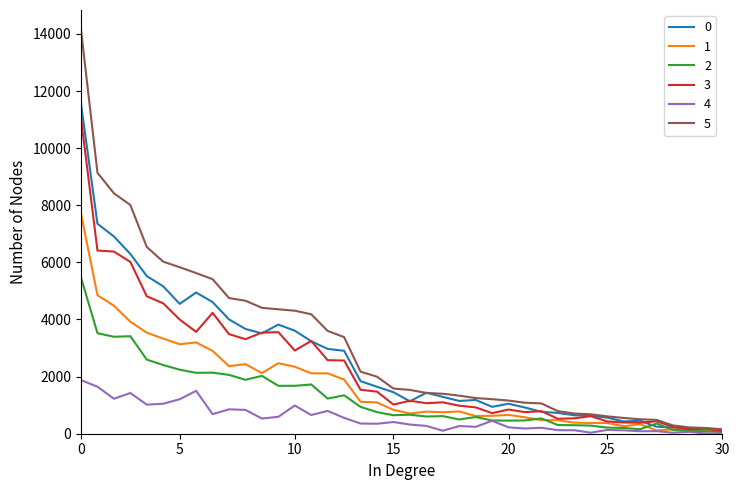

Which series has the widest spread of values?

5